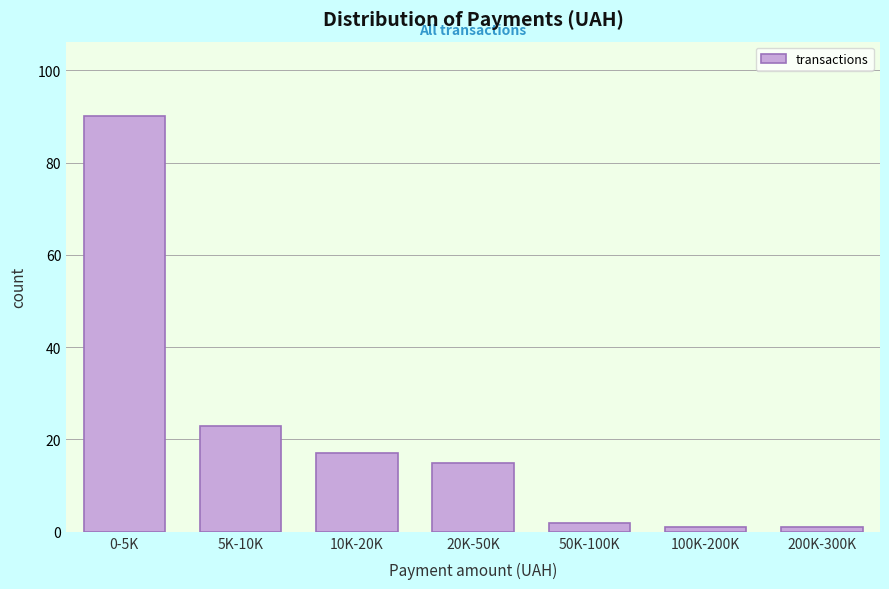

Reading left to right, extract all data points from this chart.

0-5K=90	5K-10K=23	10K-20K=17	20K-50K=15	50K-100K=2	100K-200K=1	200K-300K=1